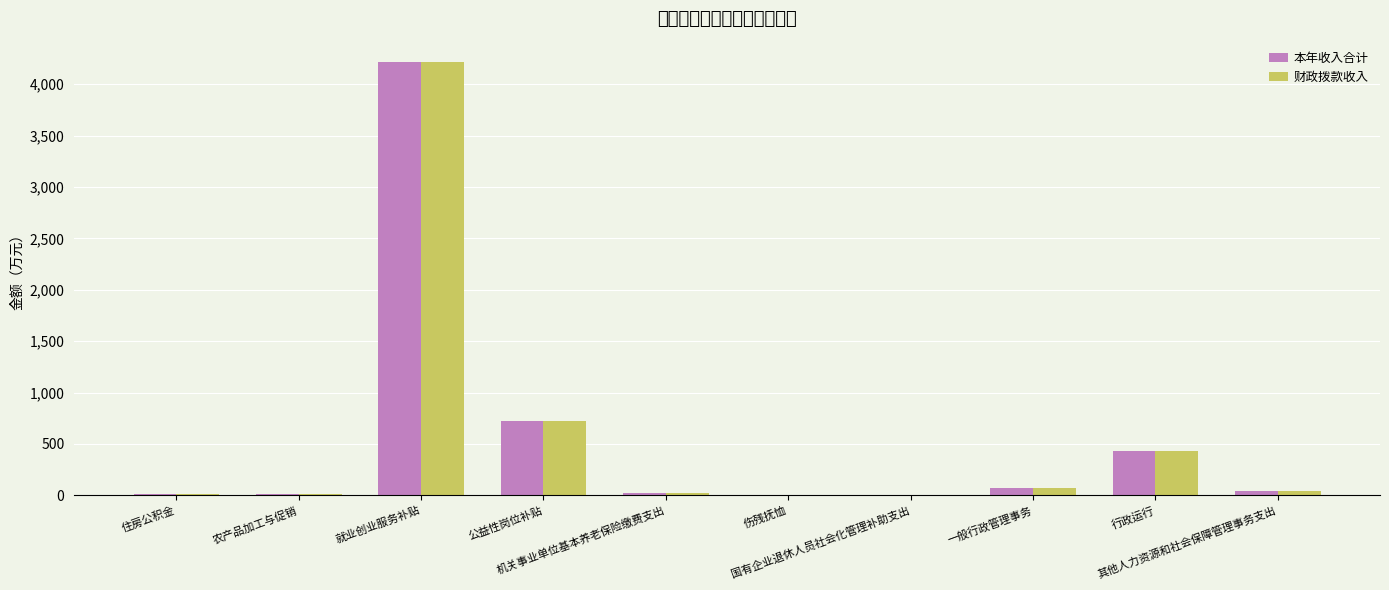

Are the bars grouped side by side (vs. stacked)?

Yes